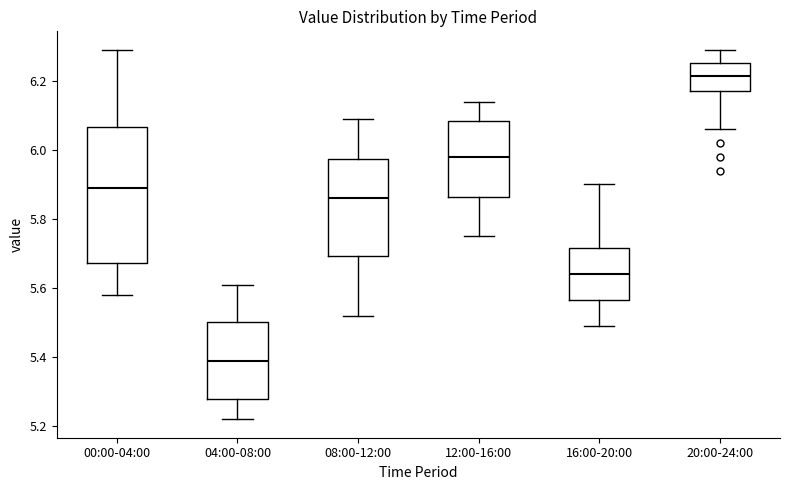

Which box's median line is the highest?

20:00-24:00